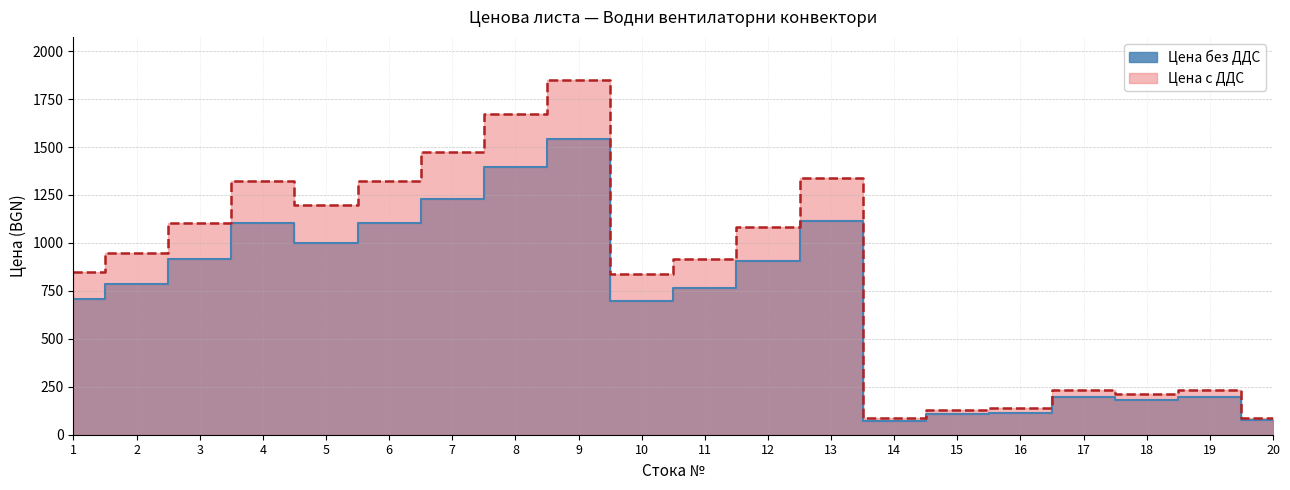

Reading left to right, transcribe all the data shown in this chart.

Цена без ДДС: 1=706.0	2=788.3	3=918.1	4=1104.1	5=998.0	6=1101.7	7=1230.0	8=1394.1	9=1543.3	10=696.2	11=764.7	12=903.6	13=1114.6	14=72.8	15=107.3	16=115.0	17=194.5	18=179.0	19=195.3	20=74.4
Цена с ДДС: 1=847.2	2=946.0	3=1101.8	4=1324.9	5=1197.7	6=1322.0	7=1476.0	8=1672.9	9=1852.0	10=835.4	11=917.7	12=1084.4	13=1337.5	14=87.4	15=128.8	16=138.0	17=233.4	18=214.8	19=234.3	20=89.3